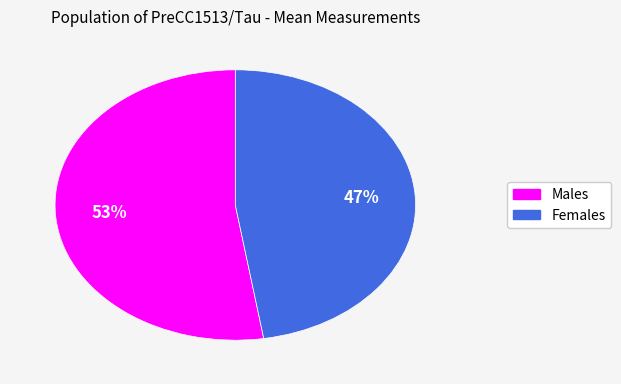

Does any single category account for the majority?

Yes